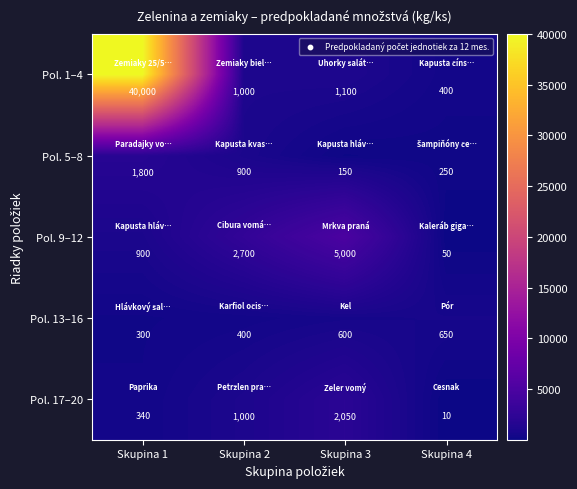

Which series has the widest spread of values?

Pol. 1–4